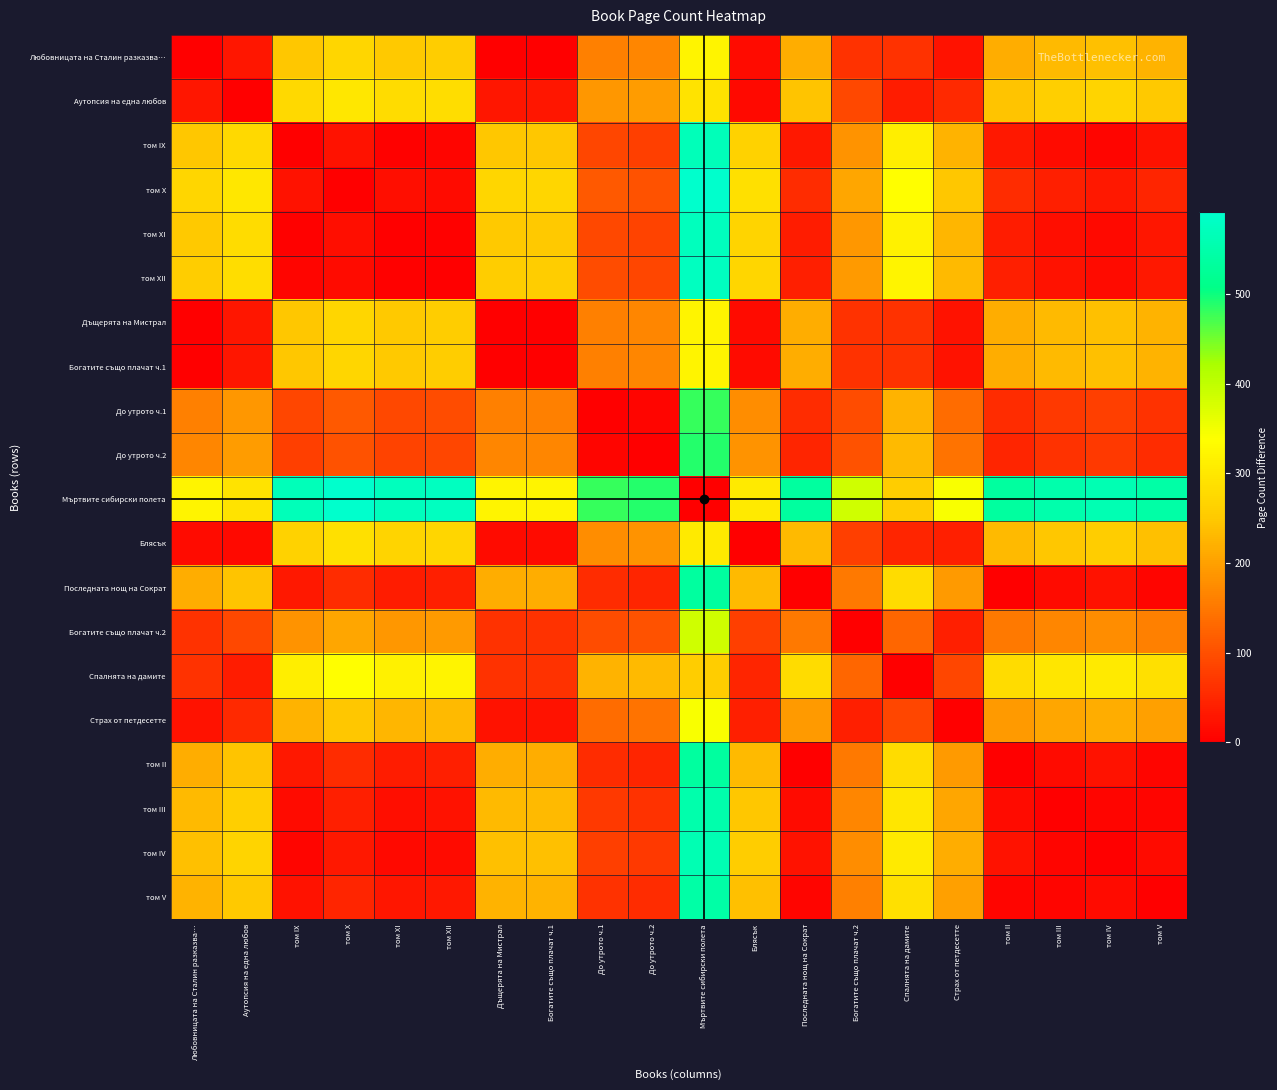

Reading right to left, list all the values displayed in this chart.

Любовницата на Сталин разказва…: том V=224	том IV=240	том III=232	том II=216	Страх от петдесетте=24	Спалнята на дамите=64	Богатите също плачат ч.2=64	Последната нощ на Сократ=216	Блясък=16	Мъртвите сибирски полета=320	До утрото ч.2=168	До утрото ч.1=160	Богатите също плачат ч.1=0	Дъщерята на Мистрал=0	том XII=256	том XI=252	том X=272	том IX=248	Аутопсия на една любов=28	Любовницата на Сталин разказва…=0
Аутопсия на една любов: том V=252	том IV=268	том III=260	том II=244	Страх от петдесетте=52	Спалнята на дамите=36	Богатите също плачат ч.2=92	Последната нощ на Сократ=244	Блясък=12	Мъртвите сибирски полета=292	До утрото ч.2=196	До утрото ч.1=188	Богатите също плачат ч.1=28	Дъщерята на Мистрал=28	том XII=284	том XI=280	том X=300	том IX=276	Аутопсия на една любов=0	Любовницата на Сталин разказва…=28
том IX: том V=24	том IV=8	том III=16	том II=32	Страх от петдесетте=224	Спалнята на дамите=312	Богатите също плачат ч.2=184	Последната нощ на Сократ=32	Блясък=264	Мъртвите сибирски полета=568	До утрото ч.2=80	До утрото ч.1=88	Богатите също плачат ч.1=248	Дъщерята на Мистрал=248	том XII=8	том XI=4	том X=24	том IX=0	Аутопсия на една любов=276	Любовницата на Сталин разказва…=248
том X: том V=48	том IV=32	том III=40	том II=56	Страх от петдесетте=248	Спалнята на дамите=336	Богатите също плачат ч.2=208	Последната нощ на Сократ=56	Блясък=288	Мъртвите сибирски полета=592	До утрото ч.2=104	До утрото ч.1=112	Богатите също плачат ч.1=272	Дъщерята на Мистрал=272	том XII=16	том XI=20	том X=0	том IX=24	Аутопсия на една любов=300	Любовницата на Сталин разказва…=272
том XI: том V=28	том IV=12	том III=20	том II=36	Страх от петдесетте=228	Спалнята на дамите=316	Богатите също плачат ч.2=188	Последната нощ на Сократ=36	Блясък=268	Мъртвите сибирски полета=572	До утрото ч.2=84	До утрото ч.1=92	Богатите също плачат ч.1=252	Дъщерята на Мистрал=252	том XII=4	том XI=0	том X=20	том IX=4	Аутопсия на една любов=280	Любовницата на Сталин разказва…=252
том XII: том V=32	том IV=16	том III=24	том II=40	Страх от петдесетте=232	Спалнята на дамите=320	Богатите също плачат ч.2=192	Последната нощ на Сократ=40	Блясък=272	Мъртвите сибирски полета=576	До утрото ч.2=88	До утрото ч.1=96	Богатите също плачат ч.1=256	Дъщерята на Мистрал=256	том XII=0	том XI=4	том X=16	том IX=8	Аутопсия на една любов=284	Любовницата на Сталин разказва…=256
Дъщерята на Мистрал: том V=224	том IV=240	том III=232	том II=216	Страх от петдесетте=24	Спалнята на дамите=64	Богатите също плачат ч.2=64	Последната нощ на Сократ=216	Блясък=16	Мъртвите сибирски полета=320	До утрото ч.2=168	До утрото ч.1=160	Богатите също плачат ч.1=0	Дъщерята на Мистрал=0	том XII=256	том XI=252	том X=272	том IX=248	Аутопсия на една любов=28	Любовницата на Сталин разказва…=0
Богатите също плачат ч.1: том V=224	том IV=240	том III=232	том II=216	Страх от петдесетте=24	Спалнята на дамите=64	Богатите също плачат ч.2=64	Последната нощ на Сократ=216	Блясък=16	Мъртвите сибирски полета=320	До утрото ч.2=168	До утрото ч.1=160	Богатите също плачат ч.1=0	Дъщерята на Мистрал=0	том XII=256	том XI=252	том X=272	том IX=248	Аутопсия на една любов=28	Любовницата на Сталин разказва…=0
До утрото ч.1: том V=64	том IV=80	том III=72	том II=56	Страх от петдесетте=136	Спалнята на дамите=224	Богатите също плачат ч.2=96	Последната нощ на Сократ=56	Блясък=176	Мъртвите сибирски полета=480	До утрото ч.2=8	До утрото ч.1=0	Богатите също плачат ч.1=160	Дъщерята на Мистрал=160	том XII=96	том XI=92	том X=112	том IX=88	Аутопсия на една любов=188	Любовницата на Сталин разказва…=160
До утрото ч.2: том V=56	том IV=72	том III=64	том II=48	Страх от петдесетте=144	Спалнята на дамите=232	Богатите също плачат ч.2=104	Последната нощ на Сократ=48	Блясък=184	Мъртвите сибирски полета=488	До утрото ч.2=0	До утрото ч.1=8	Богатите също плачат ч.1=168	Дъщерята на Мистрал=168	том XII=88	том XI=84	том X=104	том IX=80	Аутопсия на една любов=196	Любовницата на Сталин разказва…=168
Мъртвите сибирски полета: том V=544	том IV=560	том III=552	том II=536	Страх от петдесетте=344	Спалнята на дамите=256	Богатите също плачат ч.2=384	Последната нощ на Сократ=536	Блясък=304	Мъртвите сибирски полета=0	До утрото ч.2=488	До утрото ч.1=480	Богатите също плачат ч.1=320	Дъщерята на Мистрал=320	том XII=576	том XI=572	том X=592	том IX=568	Аутопсия на една любов=292	Любовницата на Сталин разказва…=320
Блясък: том V=240	том IV=256	том III=248	том II=232	Страх от петдесетте=40	Спалнята на дамите=48	Богатите също плачат ч.2=80	Последната нощ на Сократ=232	Блясък=0	Мъртвите сибирски полета=304	До утрото ч.2=184	До утрото ч.1=176	Богатите също плачат ч.1=16	Дъщерята на Мистрал=16	том XII=272	том XI=268	том X=288	том IX=264	Аутопсия на една любов=12	Любовницата на Сталин разказва…=16
Последната нощ на Сократ: том V=8	том IV=24	том III=16	том II=0	Страх от петдесетте=192	Спалнята на дамите=280	Богатите също плачат ч.2=152	Последната нощ на Сократ=0	Блясък=232	Мъртвите сибирски полета=536	До утрото ч.2=48	До утрото ч.1=56	Богатите също плачат ч.1=216	Дъщерята на Мистрал=216	том XII=40	том XI=36	том X=56	том IX=32	Аутопсия на една любов=244	Любовницата на Сталин разказва…=216
Богатите също плачат ч.2: том V=160	том IV=176	том III=168	том II=152	Страх от петдесетте=40	Спалнята на дамите=128	Богатите също плачат ч.2=0	Последната нощ на Сократ=152	Блясък=80	Мъртвите сибирски полета=384	До утрото ч.2=104	До утрото ч.1=96	Богатите също плачат ч.1=64	Дъщерята на Мистрал=64	том XII=192	том XI=188	том X=208	том IX=184	Аутопсия на една любов=92	Любовницата на Сталин разказва…=64
Спалнята на дамите: том V=288	том IV=304	том III=296	том II=280	Страх от петдесетте=88	Спалнята на дамите=0	Богатите също плачат ч.2=128	Последната нощ на Сократ=280	Блясък=48	Мъртвите сибирски полета=256	До утрото ч.2=232	До утрото ч.1=224	Богатите също плачат ч.1=64	Дъщерята на Мистрал=64	том XII=320	том XI=316	том X=336	том IX=312	Аутопсия на една любов=36	Любовницата на Сталин разказва…=64
Страх от петдесетте: том V=200	том IV=216	том III=208	том II=192	Страх от петдесетте=0	Спалнята на дамите=88	Богатите също плачат ч.2=40	Последната нощ на Сократ=192	Блясък=40	Мъртвите сибирски полета=344	До утрото ч.2=144	До утрото ч.1=136	Богатите също плачат ч.1=24	Дъщерята на Мистрал=24	том XII=232	том XI=228	том X=248	том IX=224	Аутопсия на една любов=52	Любовницата на Сталин разказва…=24
том II: том V=8	том IV=24	том III=16	том II=0	Страх от петдесетте=192	Спалнята на дамите=280	Богатите също плачат ч.2=152	Последната нощ на Сократ=0	Блясък=232	Мъртвите сибирски полета=536	До утрото ч.2=48	До утрото ч.1=56	Богатите също плачат ч.1=216	Дъщерята на Мистрал=216	том XII=40	том XI=36	том X=56	том IX=32	Аутопсия на една любов=244	Любовницата на Сталин разказва…=216
том III: том V=8	том IV=8	том III=0	том II=16	Страх от петдесетте=208	Спалнята на дамите=296	Богатите също плачат ч.2=168	Последната нощ на Сократ=16	Блясък=248	Мъртвите сибирски полета=552	До утрото ч.2=64	До утрото ч.1=72	Богатите също плачат ч.1=232	Дъщерята на Мистрал=232	том XII=24	том XI=20	том X=40	том IX=16	Аутопсия на една любов=260	Любовницата на Сталин разказва…=232
том IV: том V=16	том IV=0	том III=8	том II=24	Страх от петдесетте=216	Спалнята на дамите=304	Богатите също плачат ч.2=176	Последната нощ на Сократ=24	Блясък=256	Мъртвите сибирски полета=560	До утрото ч.2=72	До утрото ч.1=80	Богатите също плачат ч.1=240	Дъщерята на Мистрал=240	том XII=16	том XI=12	том X=32	том IX=8	Аутопсия на една любов=268	Любовницата на Сталин разказва…=240
том V: том V=0	том IV=16	том III=8	том II=8	Страх от петдесетте=200	Спалнята на дамите=288	Богатите също плачат ч.2=160	Последната нощ на Сократ=8	Блясък=240	Мъртвите сибирски полета=544	До утрото ч.2=56	До утрото ч.1=64	Богатите също плачат ч.1=224	Дъщерята на Мистрал=224	том XII=32	том XI=28	том X=48	том IX=24	Аутопсия на една любов=252	Любовницата на Сталин разказва…=224